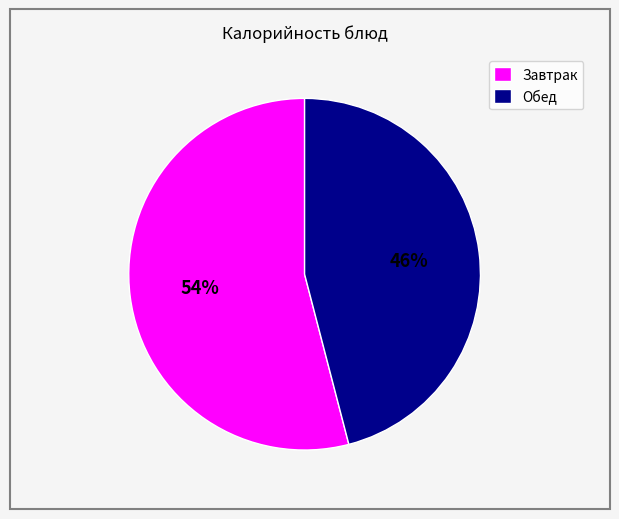

What is the ratio of the value at Обед to the value at Завтрак?

0.9